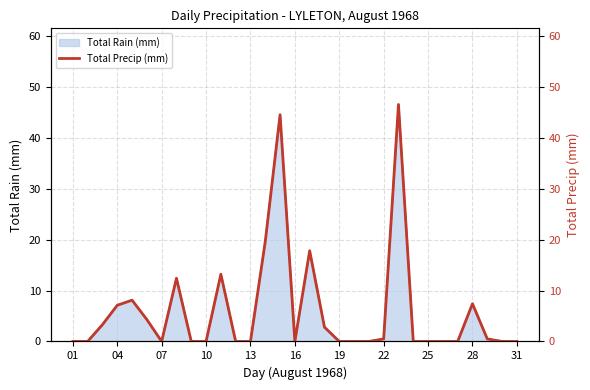

Is it true that Total Rain (mm) equals 0.0 at 19?

True